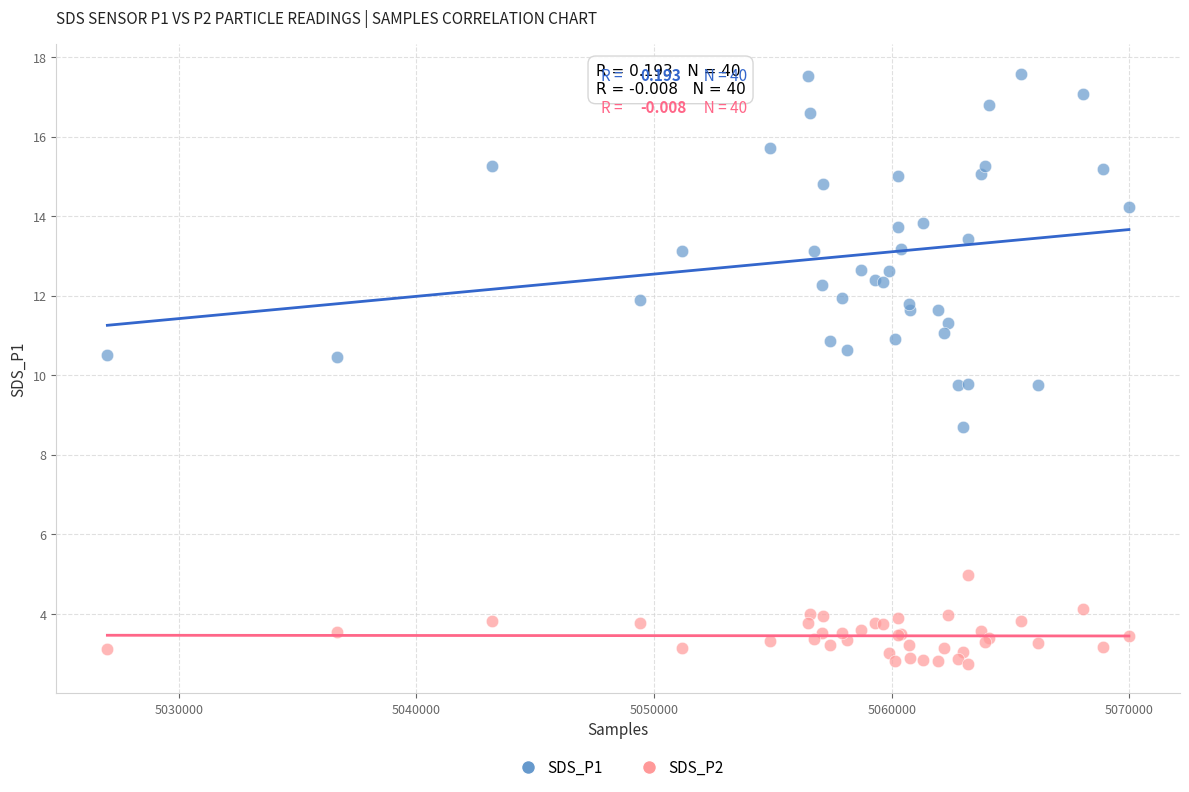

Which series reaches the minimum Y coordinate?

SDS_P2